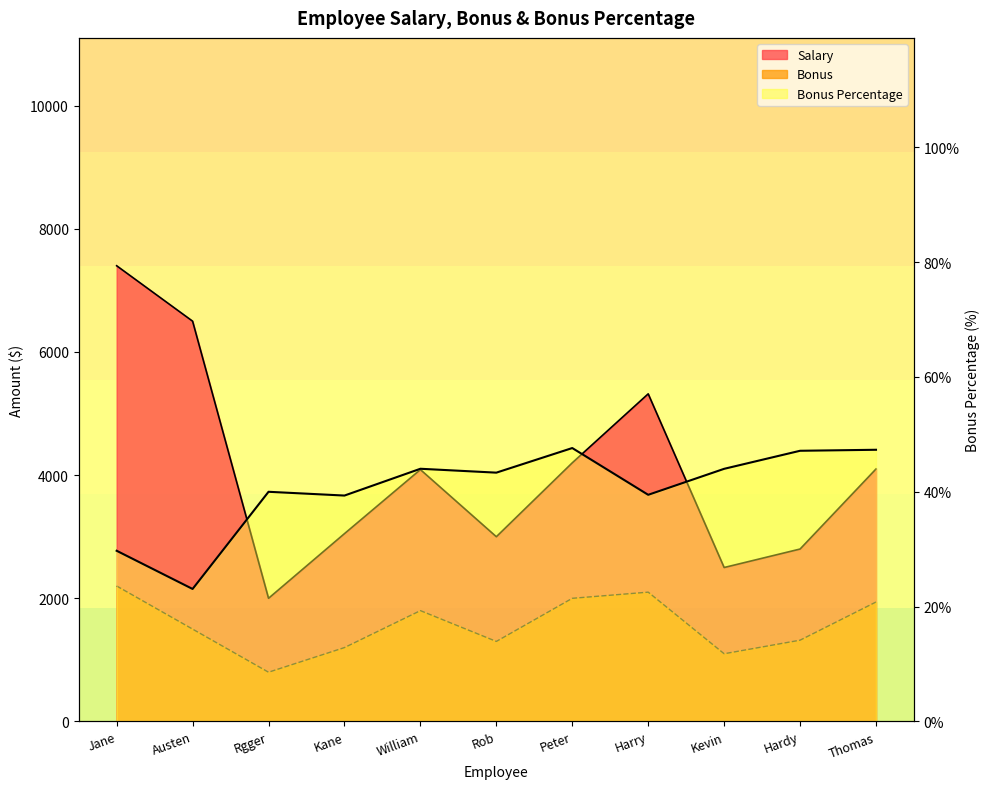

True or false: Bonus Percentage and Bonus intersect in this chart.

False